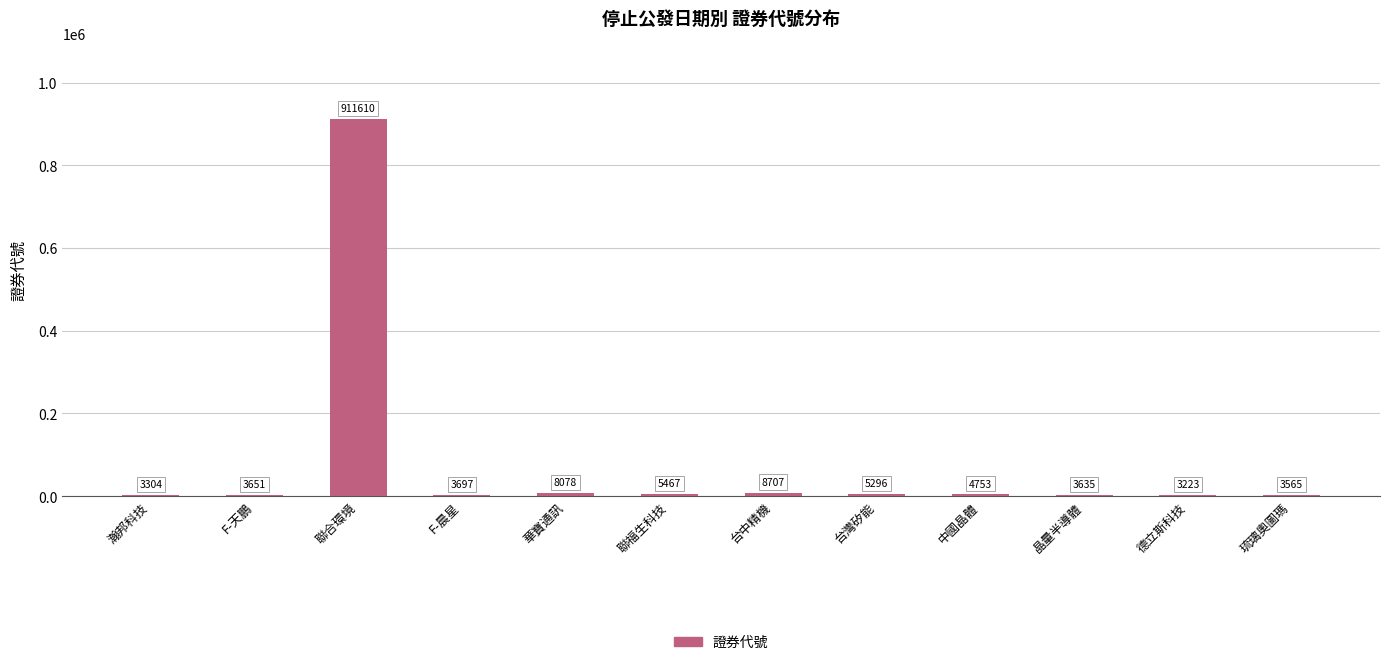

Is it true that the value at 聯福生科技 is 5467?

True